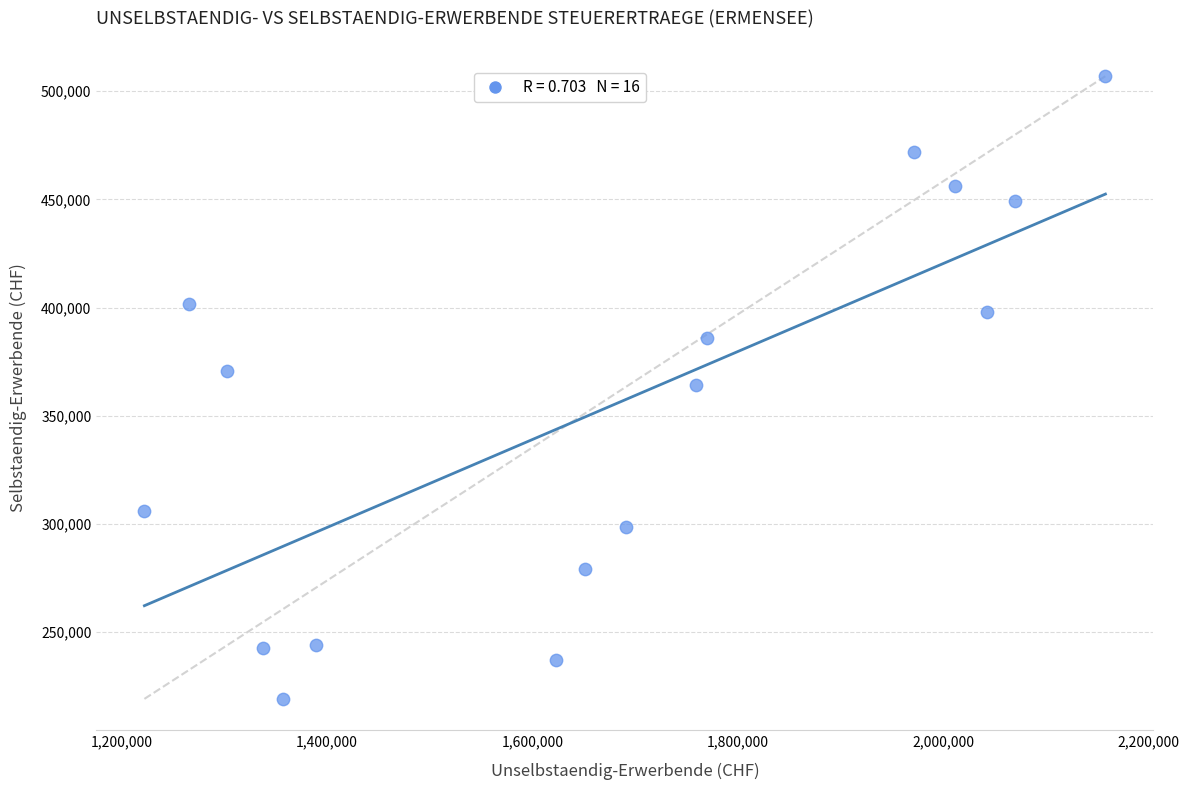

What is the range of Y values (max minus min)?

287811